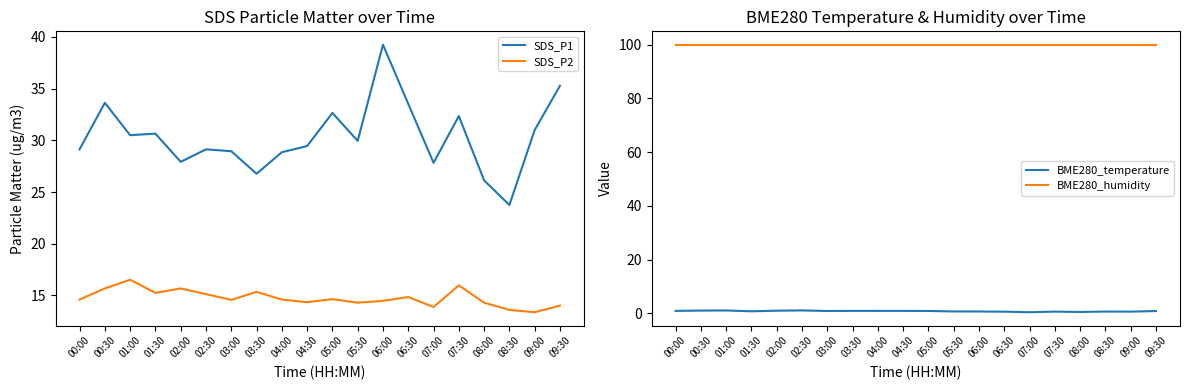

Is it true that BME280_temperature equals 0.9 at 04:00?

True